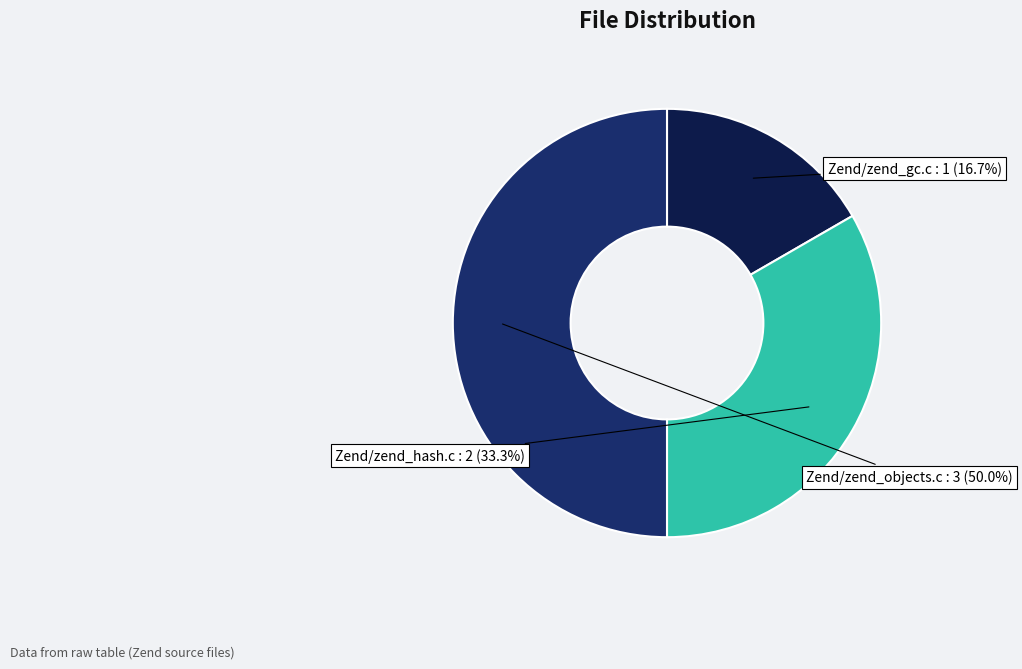

What is the ratio of the value at Zend/zend_hash.c to the value at Zend/zend_gc.c?

2.0